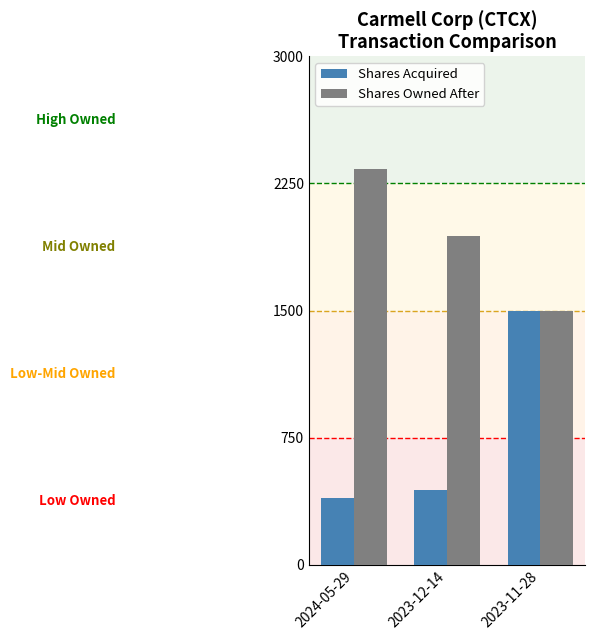

Reading left to right, extract all data points from this chart.

Shares Acquired: 395	440	1500
Shares Owned After: 2335	1940	1500